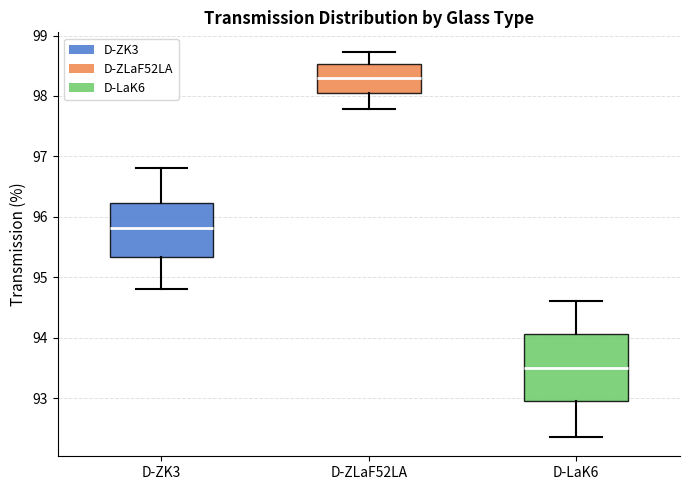

Which box has the highest median line?

D-ZLaF52LA